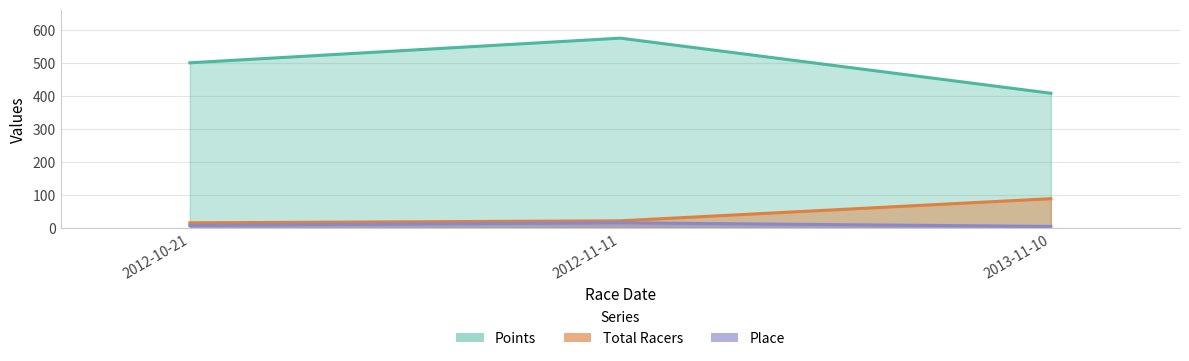

How many values in the Total Racers series exceed 22?

1